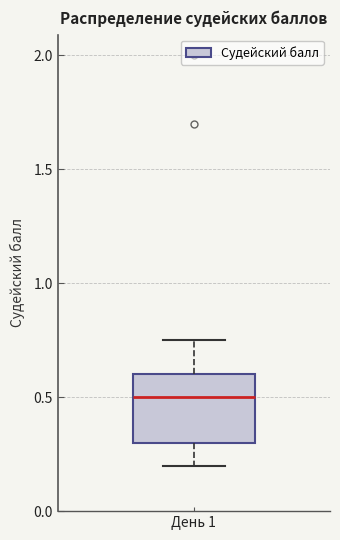

Read this box plot against the y-axis: the position of the median line, the range covered by the box, and the ends of both whiskers. The values are not printed on the chart, so give them approximately, as read against the axis.

median 0.50, box 0.30 to 0.60, whiskers 0.20 to 0.75